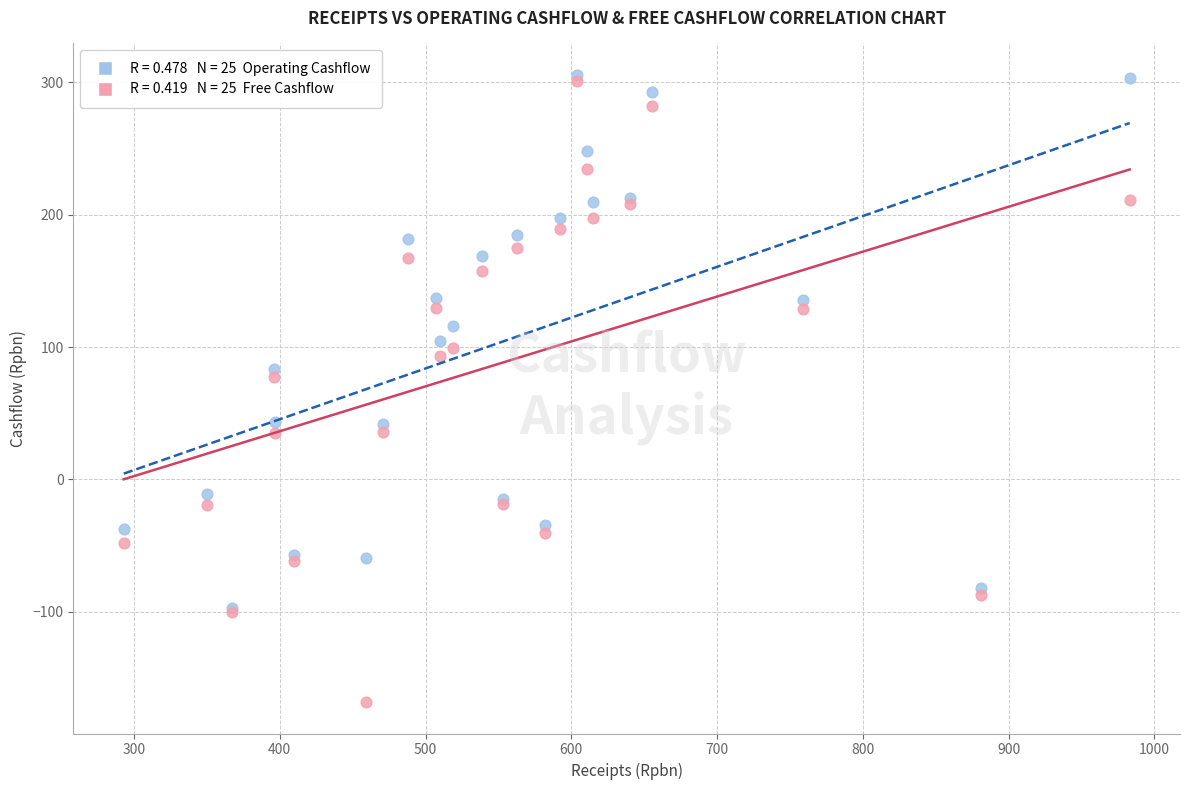

Across all series, what Y value is closest to 68?

77.3